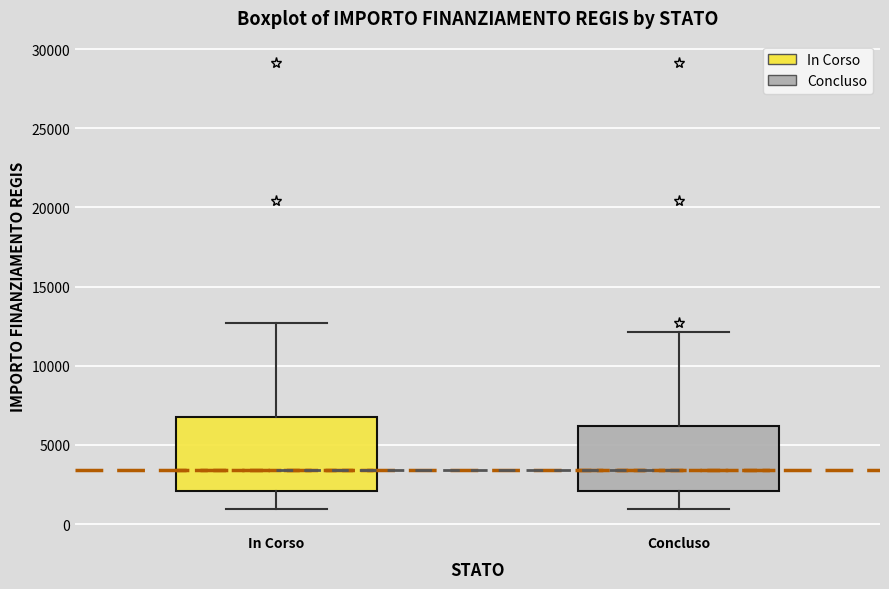

Reading left to right, transcribe this box plot: for each box, give where its median line is, the range the box spans, and where its two whiskers end, as read against the y-axis. The values are not printed on the chart, so give them approximately, as read against the axis.

In Corso: median 3500, box 2000 to 7000, whiskers 1000 to 12500
Concluso: median 3500, box 2000 to 6000, whiskers 1000 to 12000